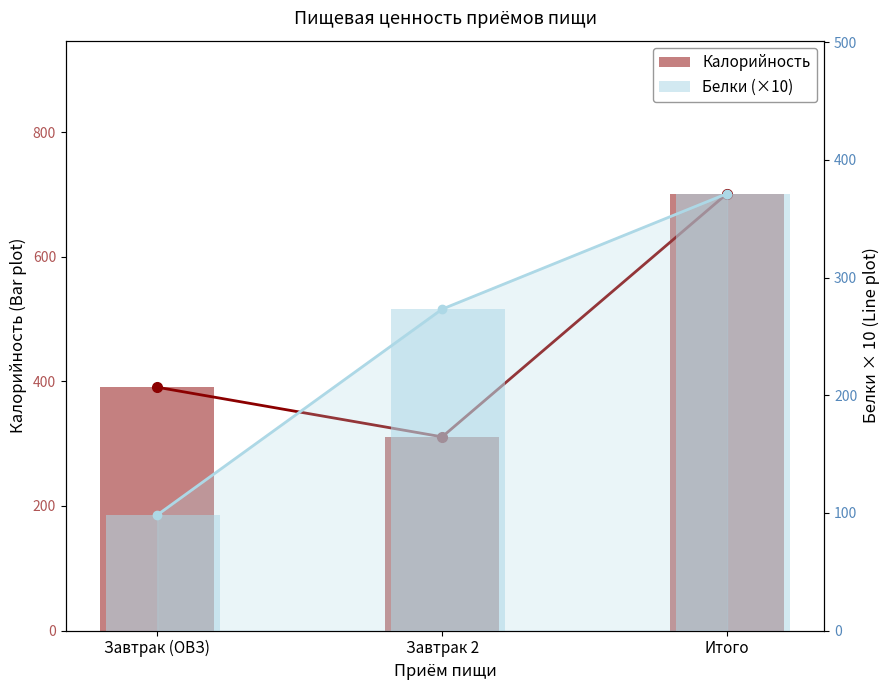

Rank the series by their average value, from highest to lowest.

Калорийность, Белки